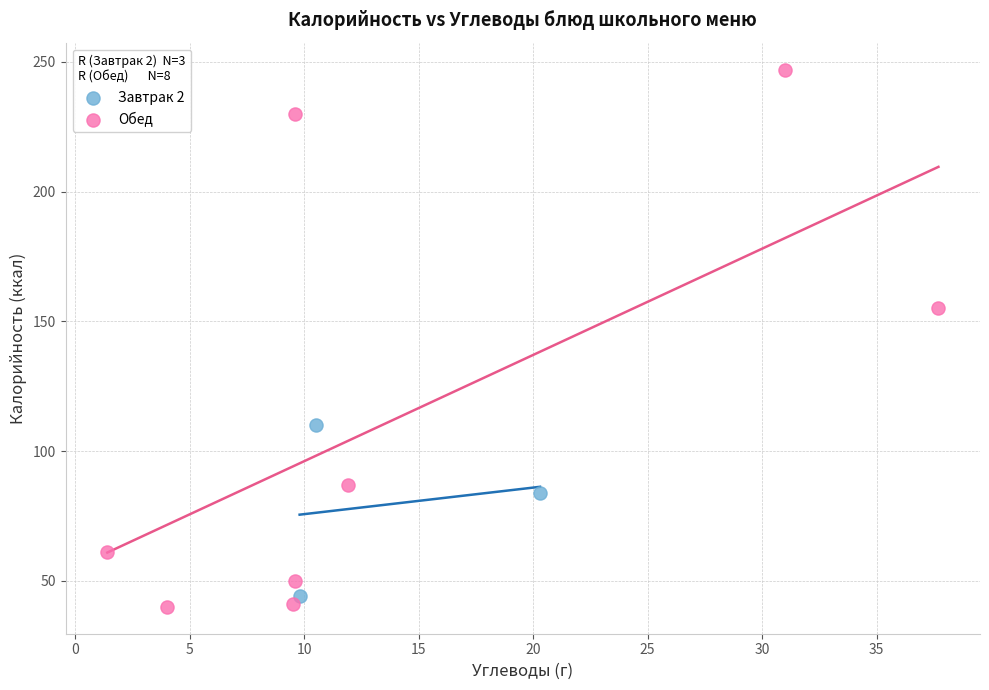

Which series has the largest Y range (max minus min)?

Обед